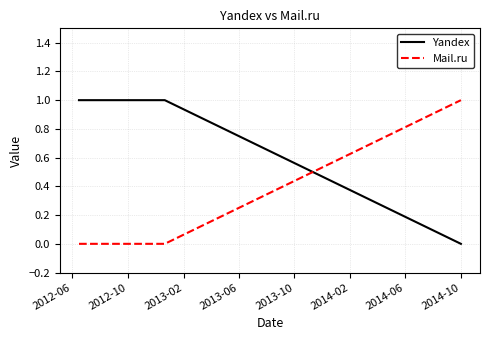

List the series in order of their overall mean, lowest first.

Mail.ru, Yandex